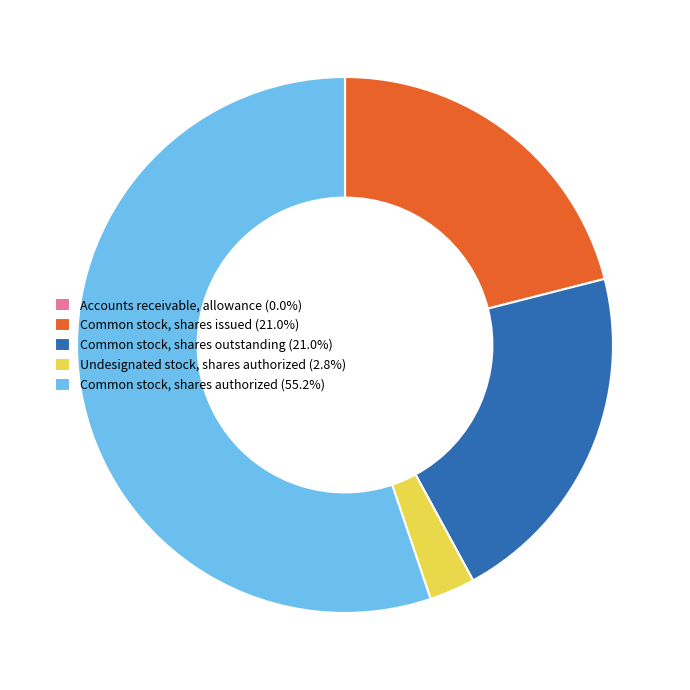

Combined, do Undesignated stock, shares authorized (2.8%) and Common stock, shares issued (21.0%) account for over 50%?

No